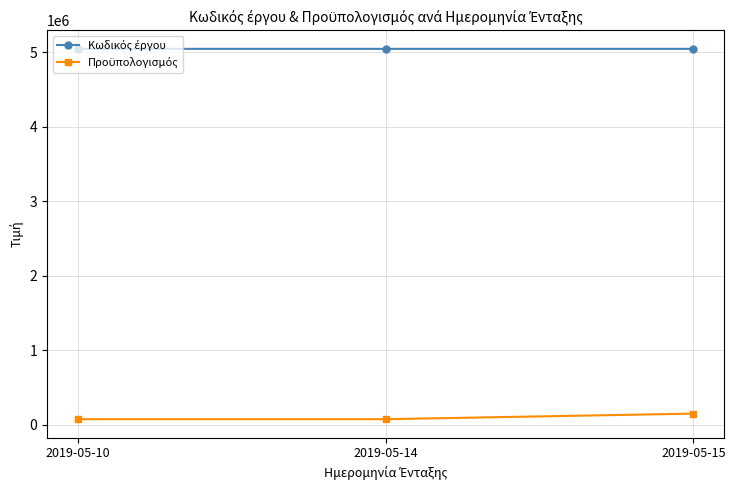

At how many categories does at least one series exceed 1887863?

3